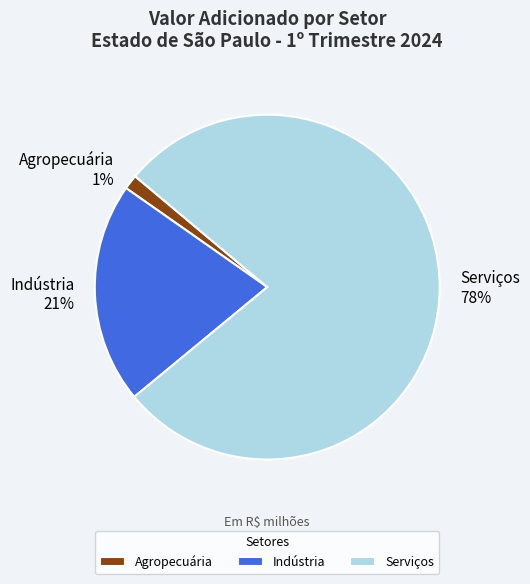

Which has a higher value, Indústria or Serviços?

Serviços